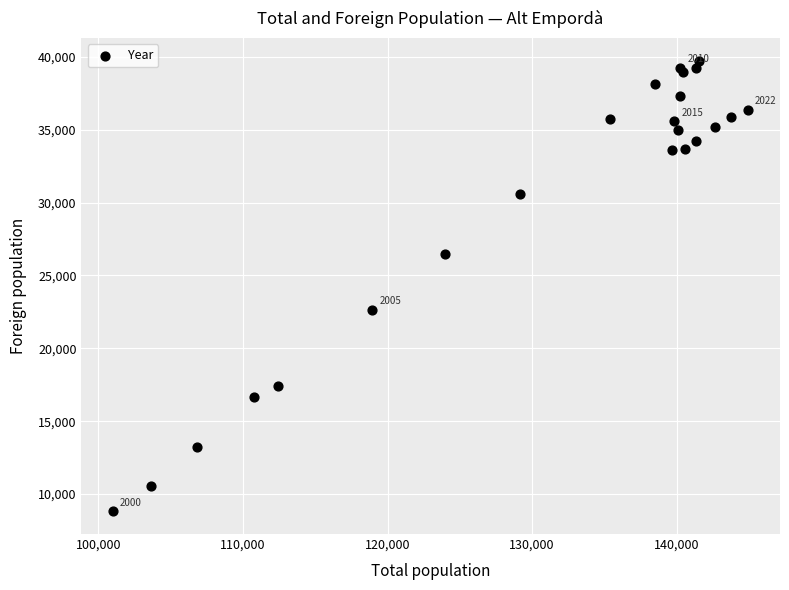

What Y value in the scatter plot is closest to 24275?

22640